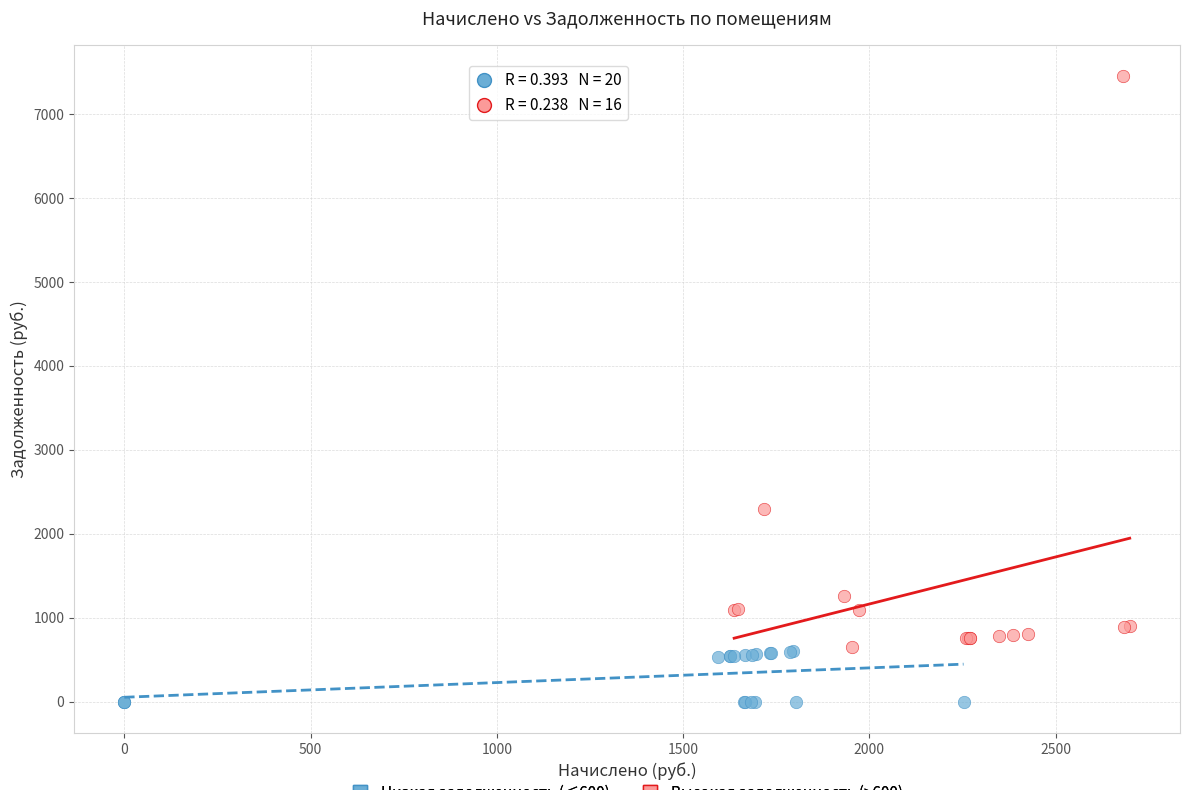

Which series has the largest Y range (max minus min)?

Высокая задолженность (>600)